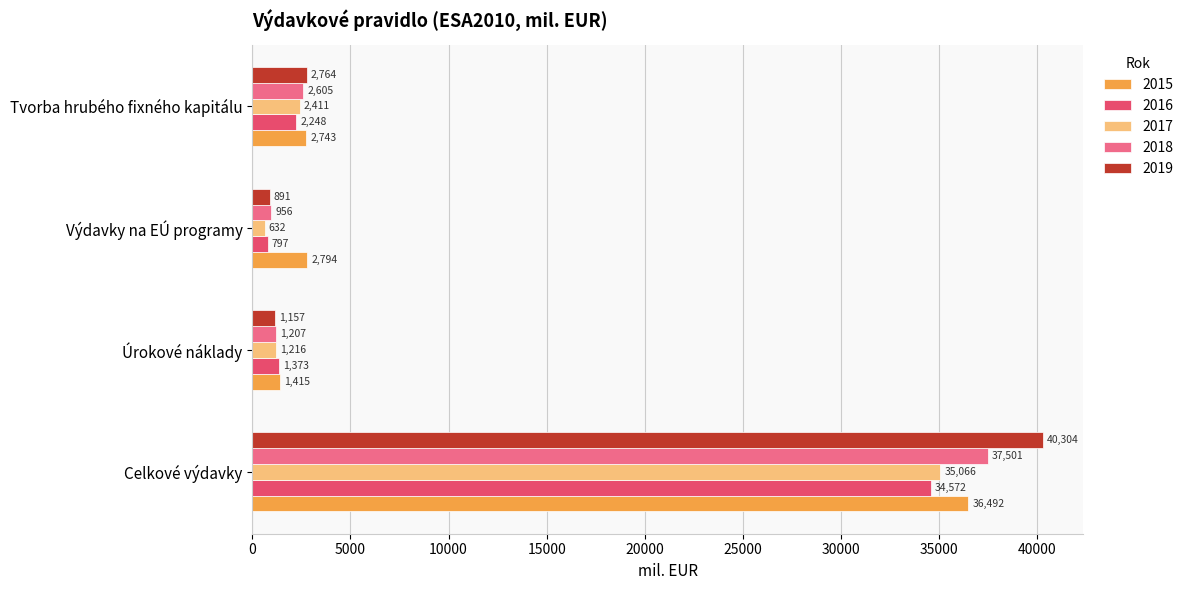

The value of 2016 at Tvorba hrubého fixného kapitálu is 2248.4. True or false?

True